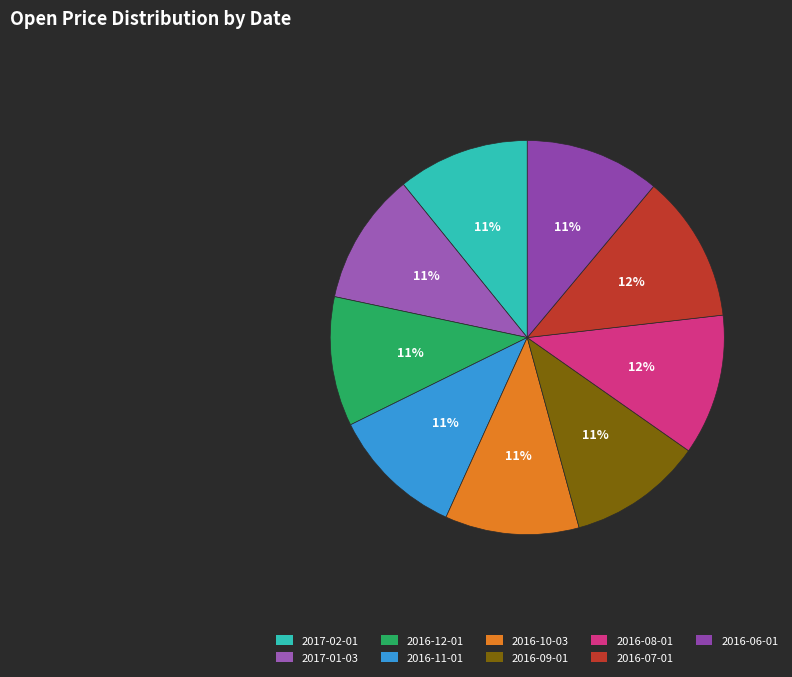

Which slice is the largest?

2016-07-01